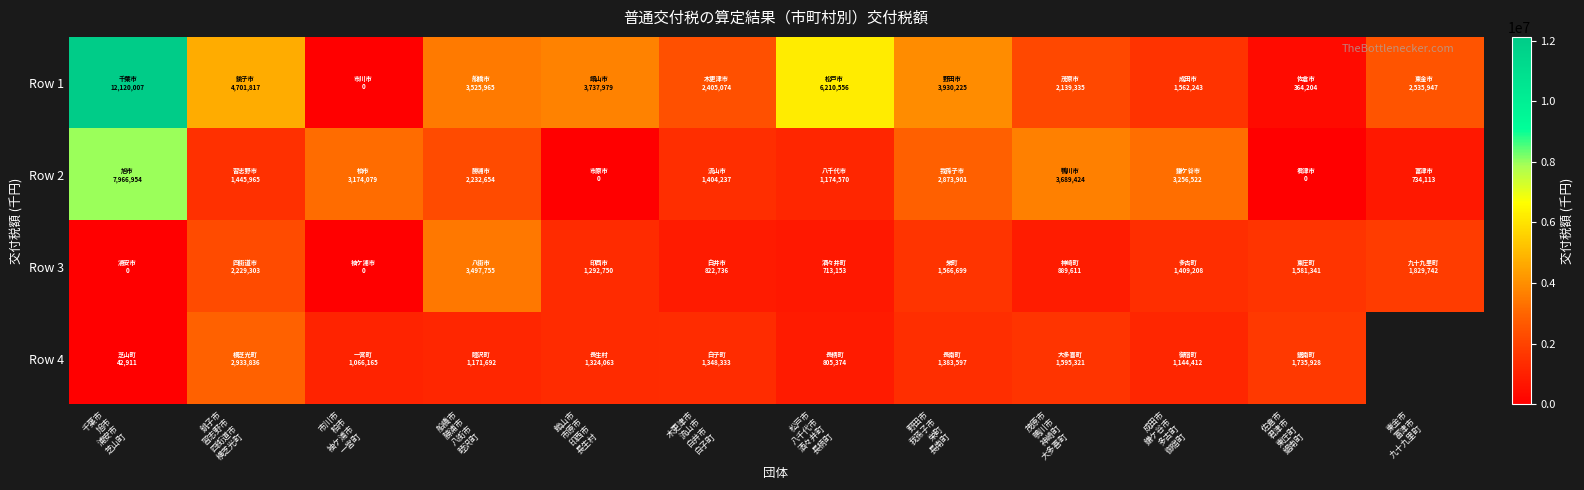

At how many categories does at least one series exceed 5569529?

2